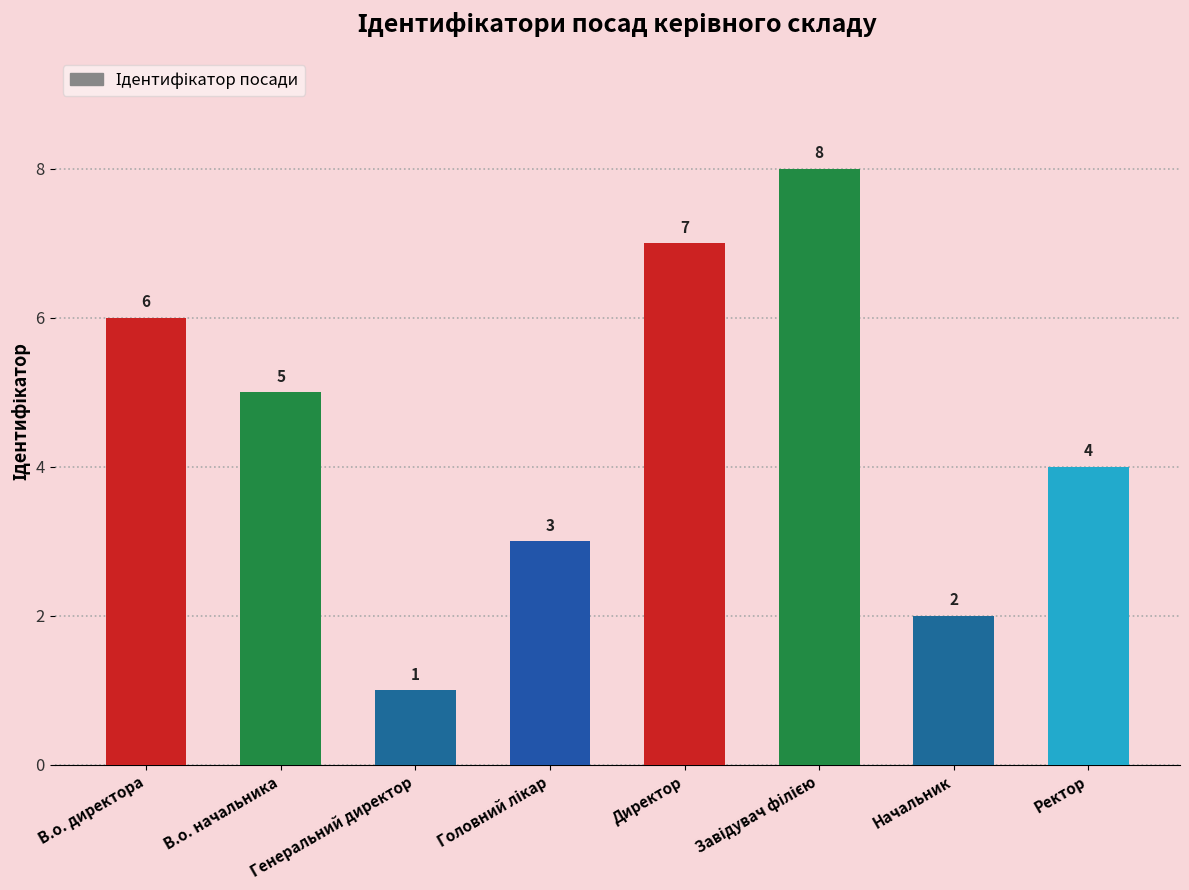

What position from the left is Ректор?

8